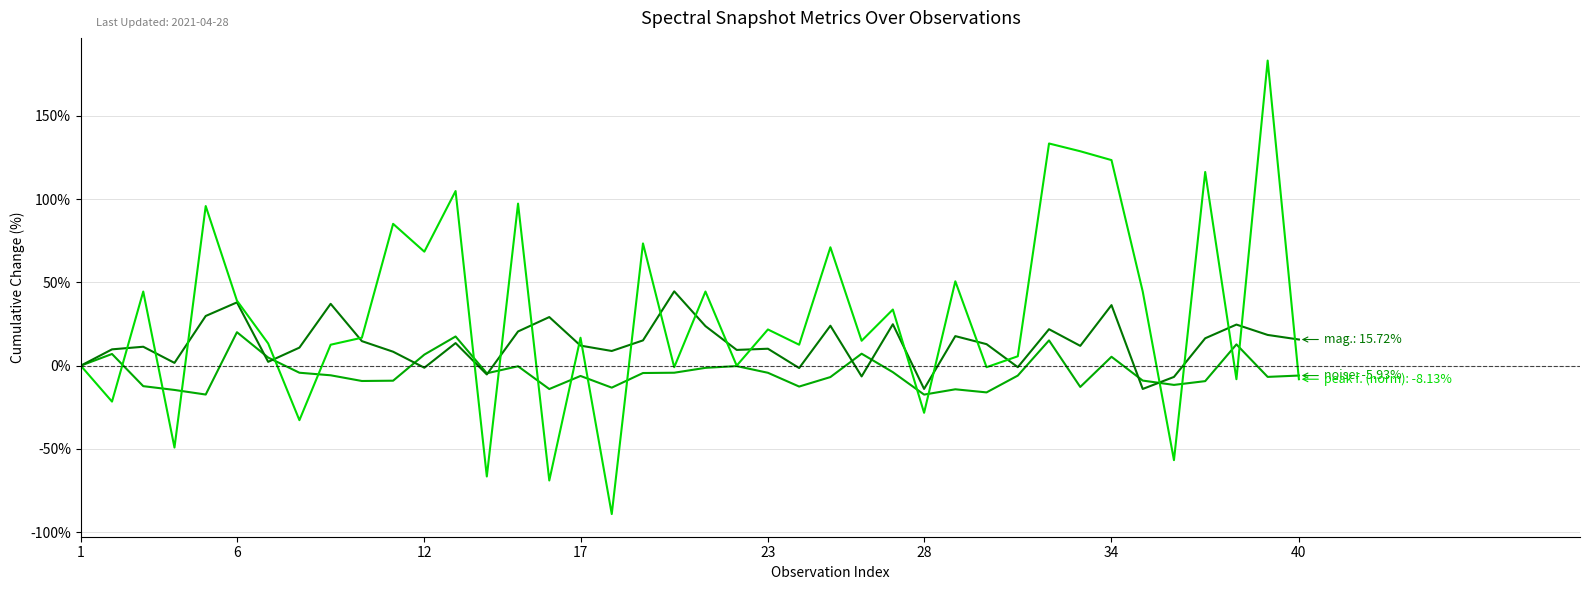

What is the smallest value displayed?

-89.1